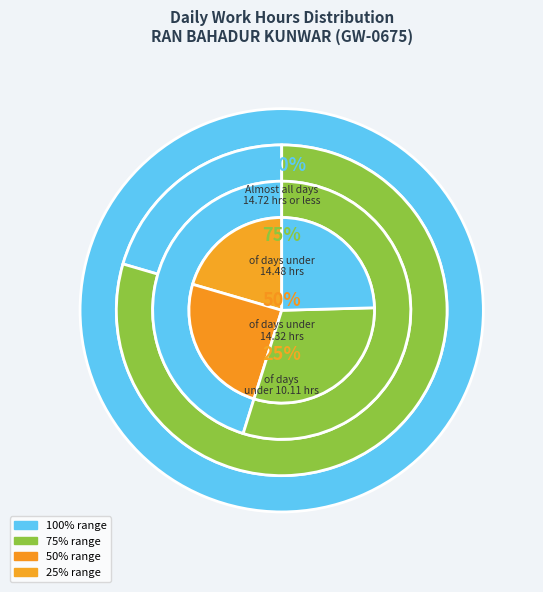

Does Day 18 represent more than half of the total?

No